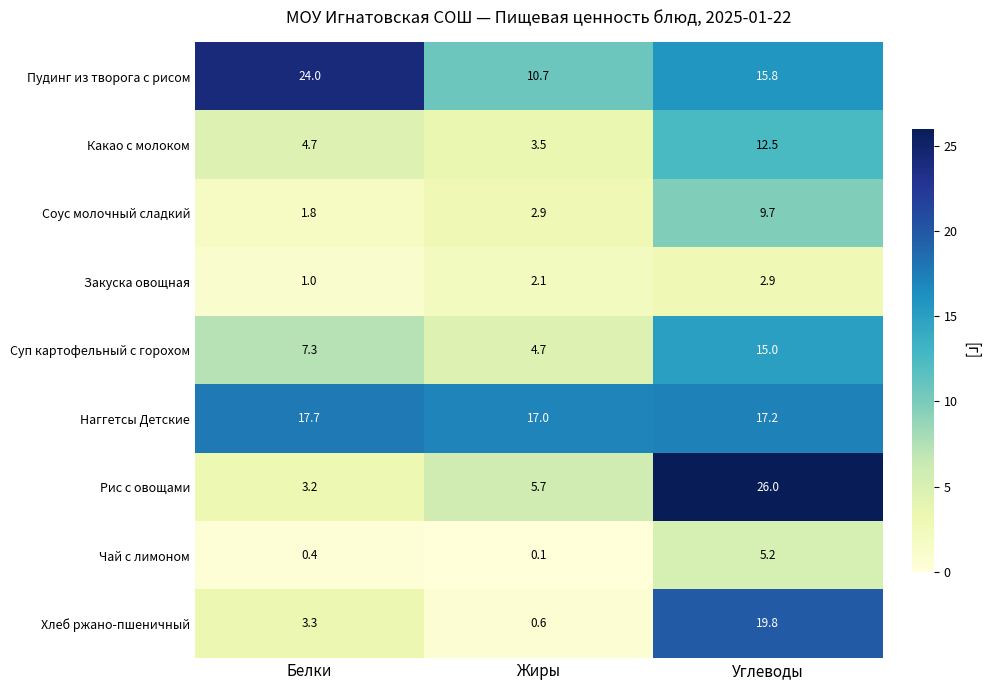

The value of Соус молочный сладкий at Углеводы is 9.7. True or false?

True